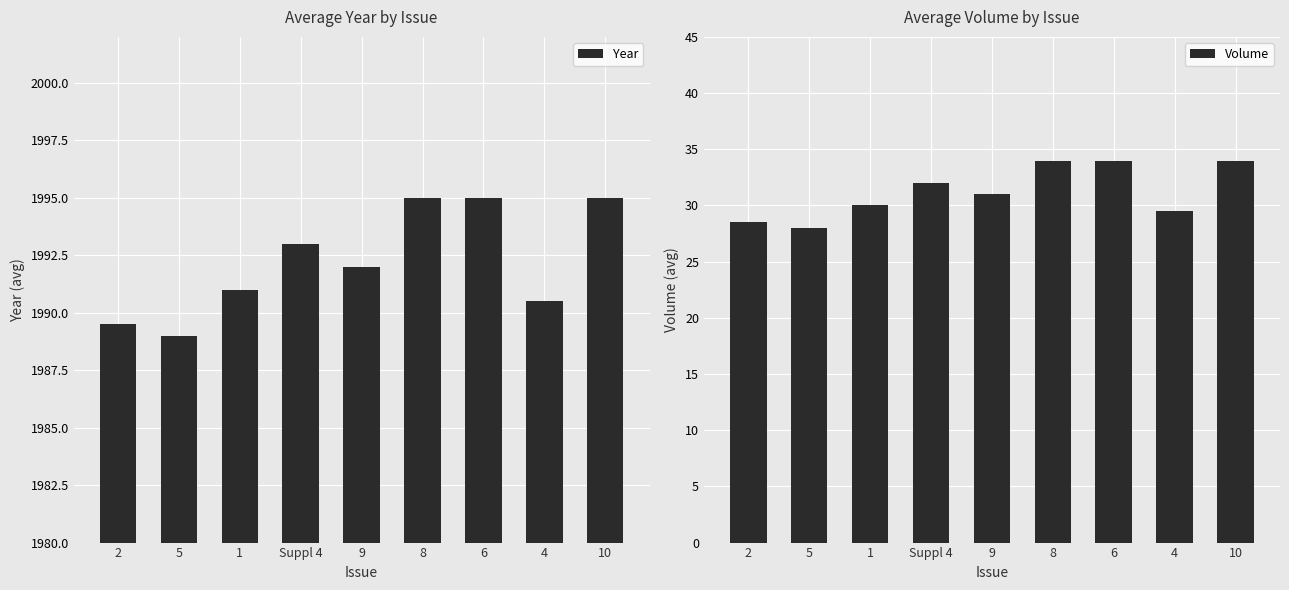

What is the difference between the maximum and minimum values in the Year series?

6.0